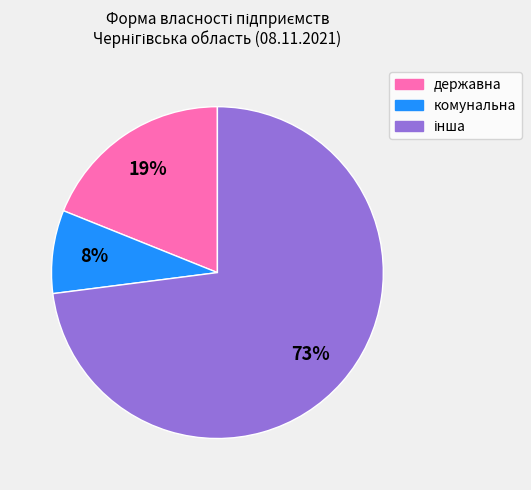

Does any single category account for the majority?

Yes